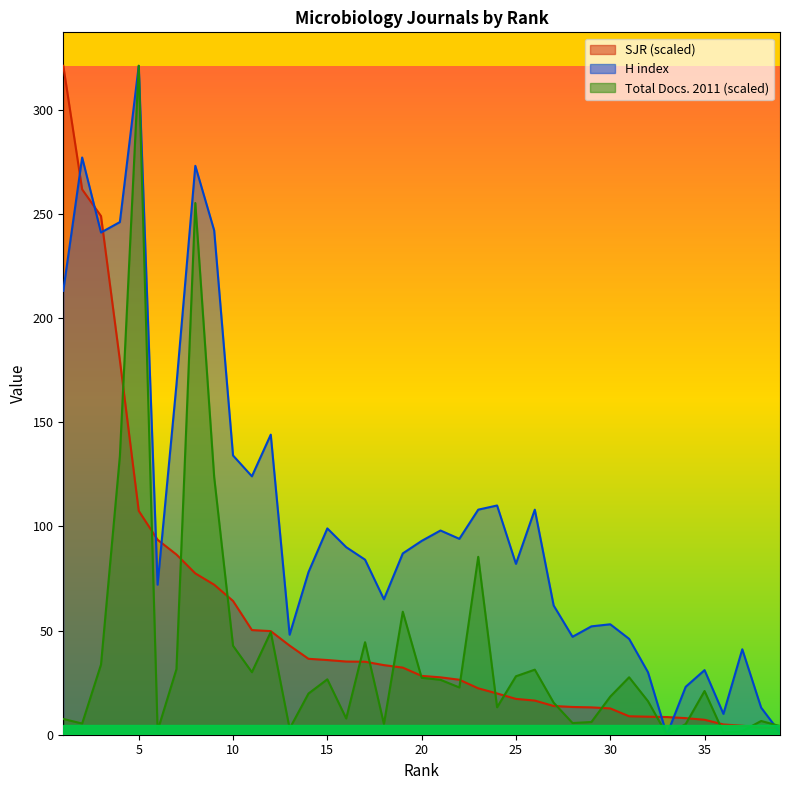

How many lines are shown in the chart?

3